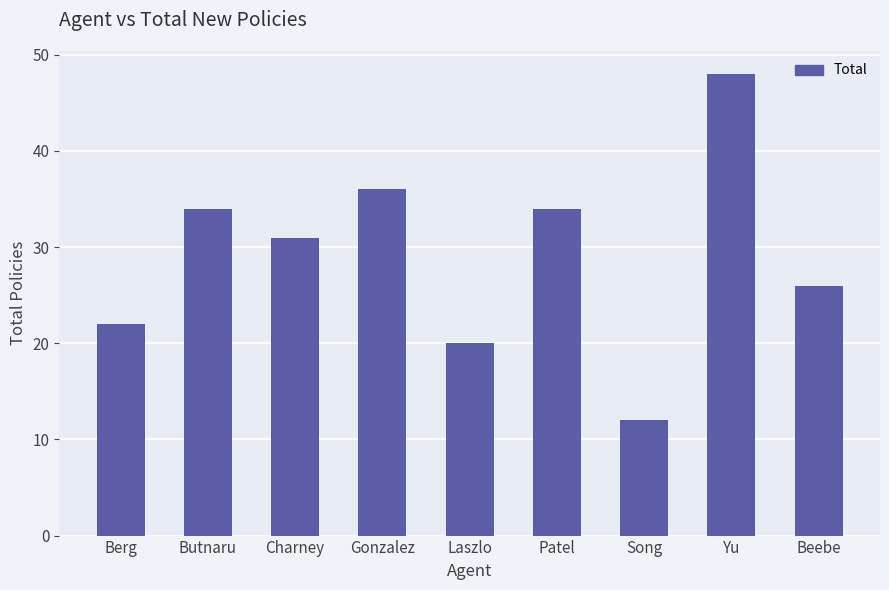

Does the chart contain stacked bars?

No